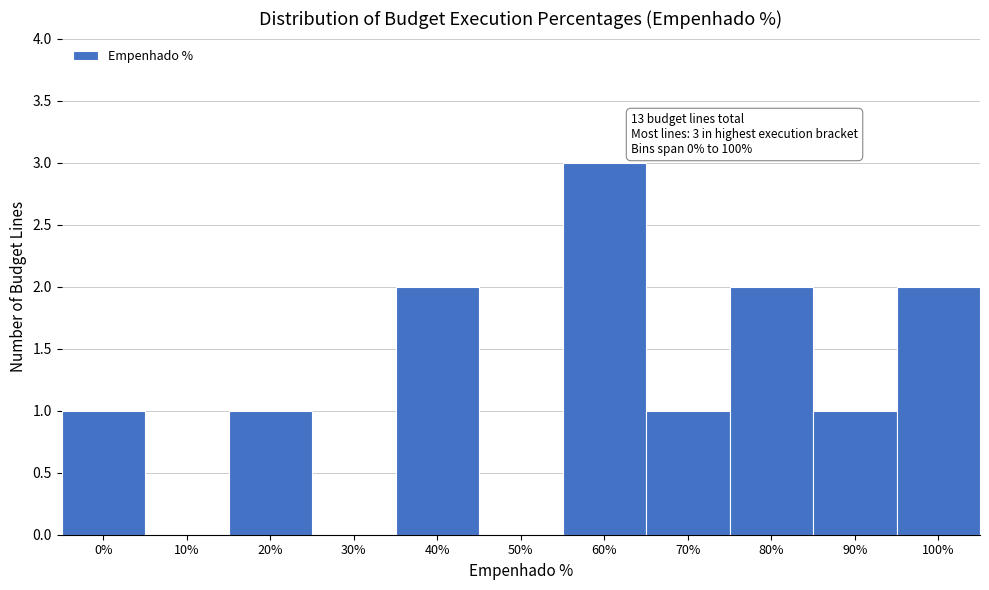

Reading left to right, transcribe all the data shown in this chart.

0%=1	10%=0	20%=1	30%=0	40%=2	50%=0	60%=3	70%=1	80%=2	90%=1	100%=2